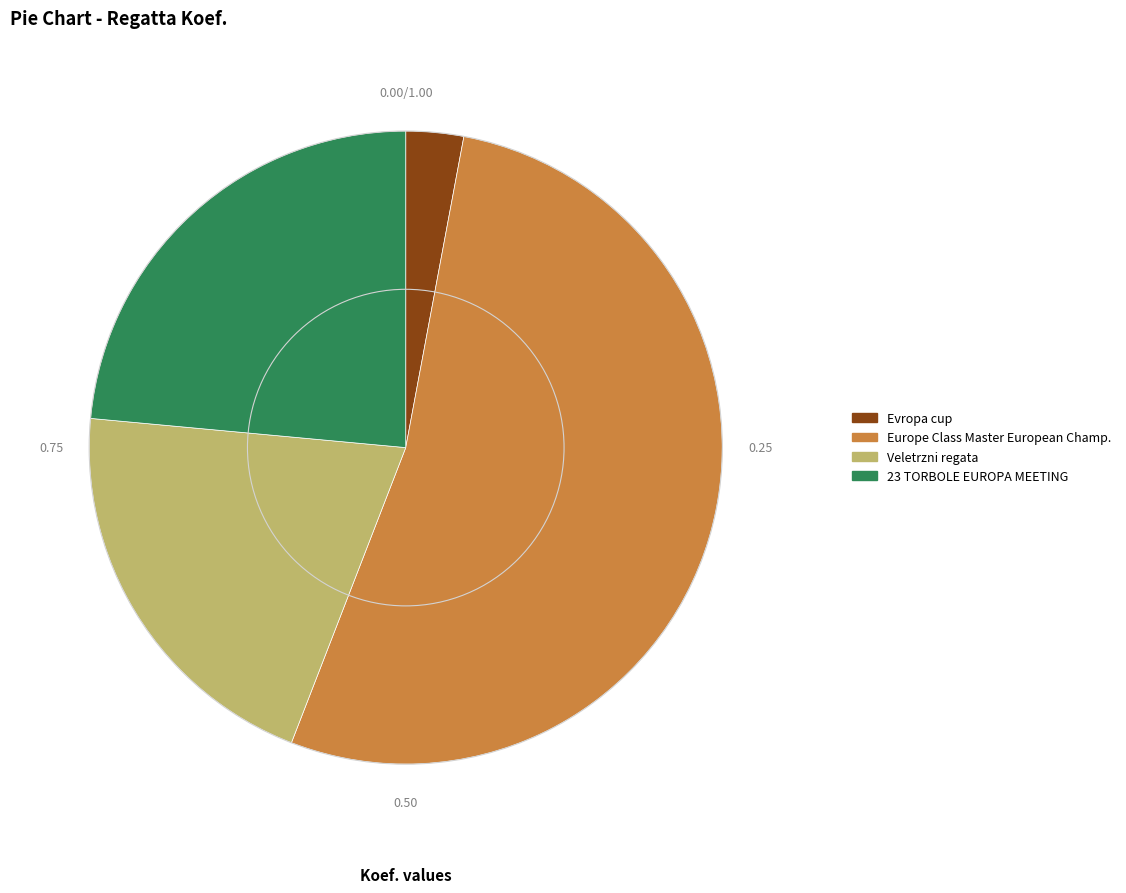

Is there a majority slice in this chart?

Yes